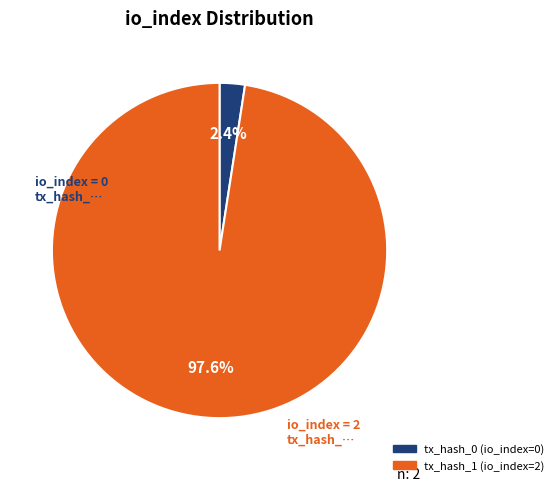

Which slice is the smallest?

tx_hash_0